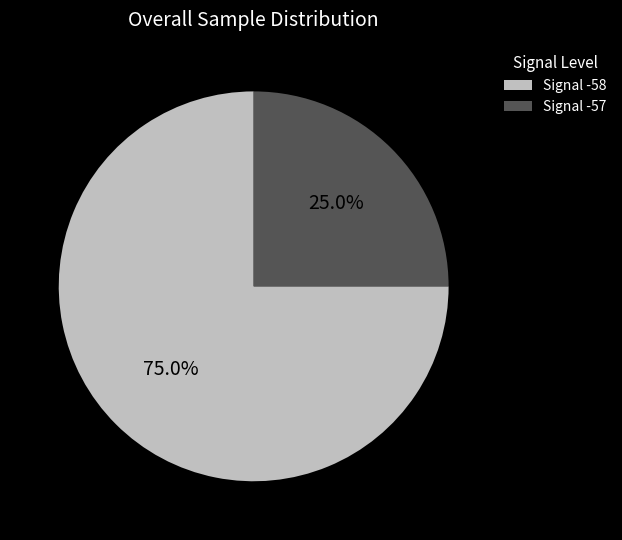

Which category has the biggest portion of the pie?

Signal -58